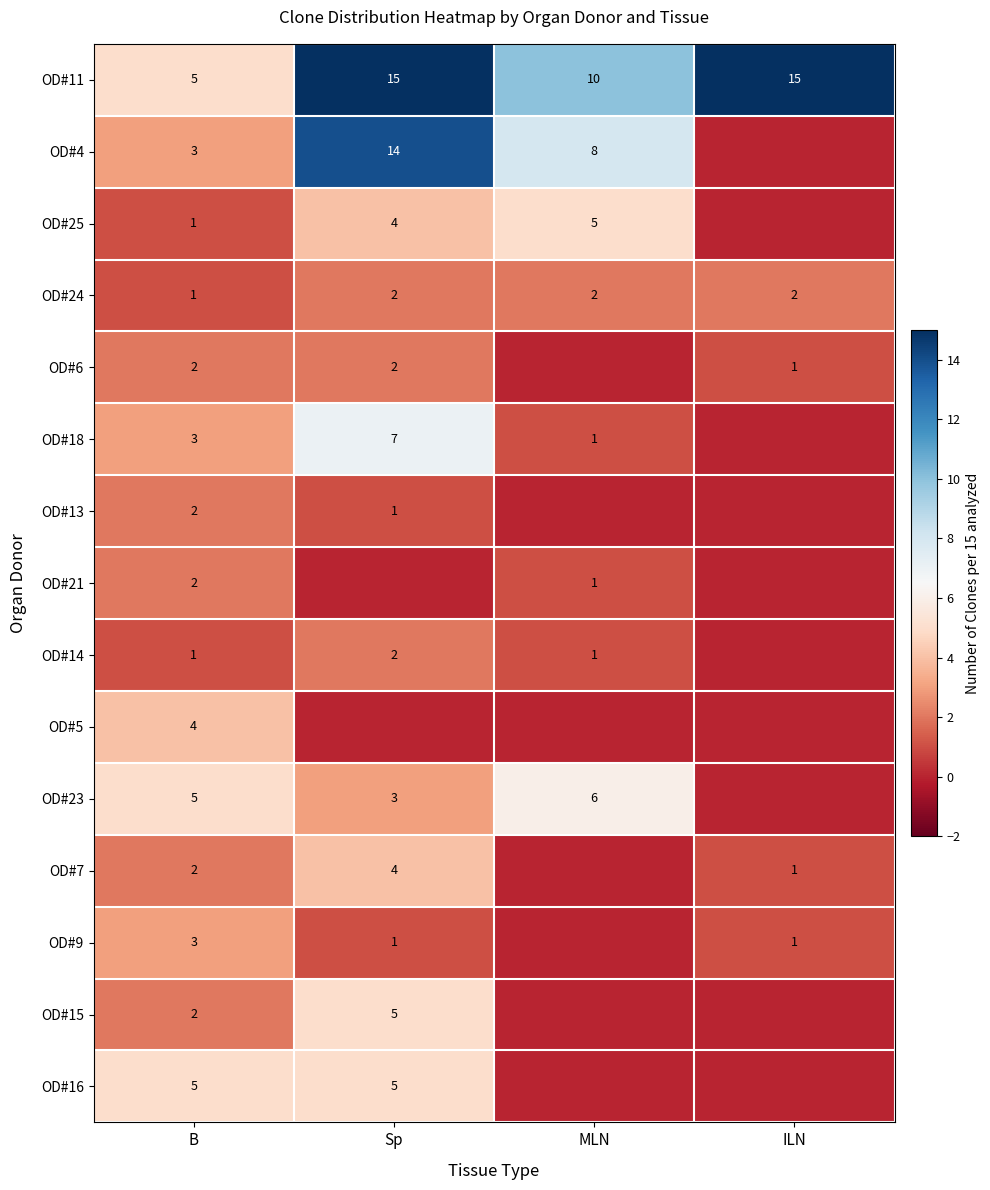

What is the sum of all OD#11 values?

45